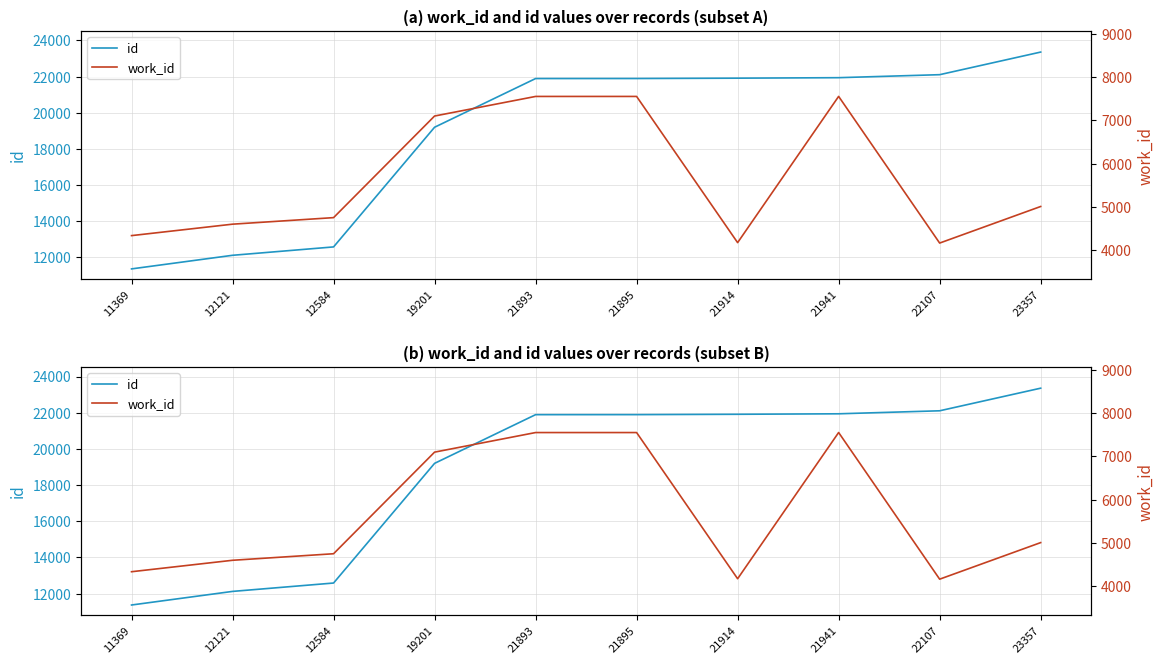

At which label does work_id first exceed 5011?

19201